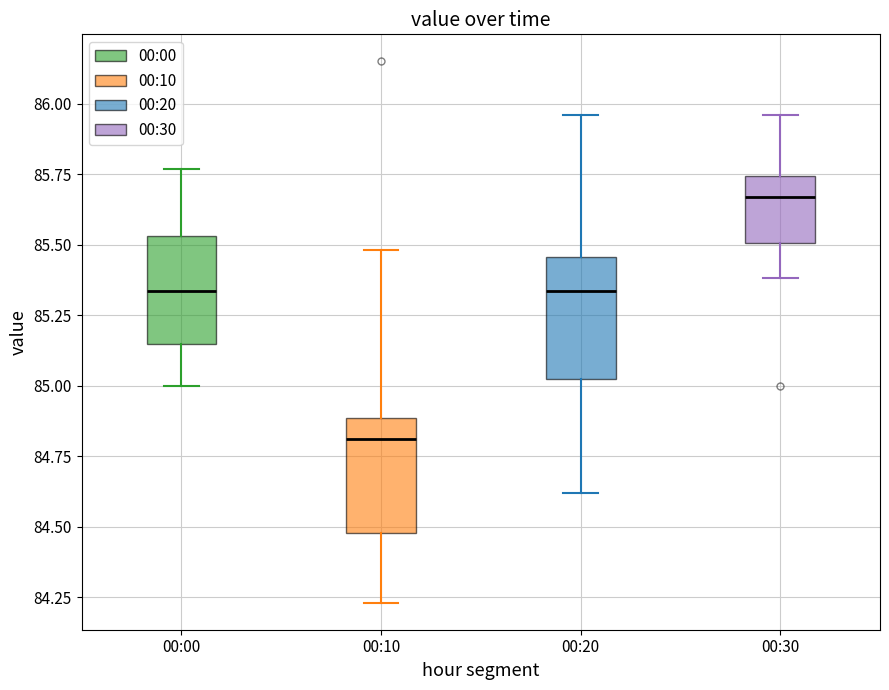

Where is the upper edge of the box for 00:00 on the y-axis? The values are not printed on the chart, so give them approximately, as read against the axis.

85.55